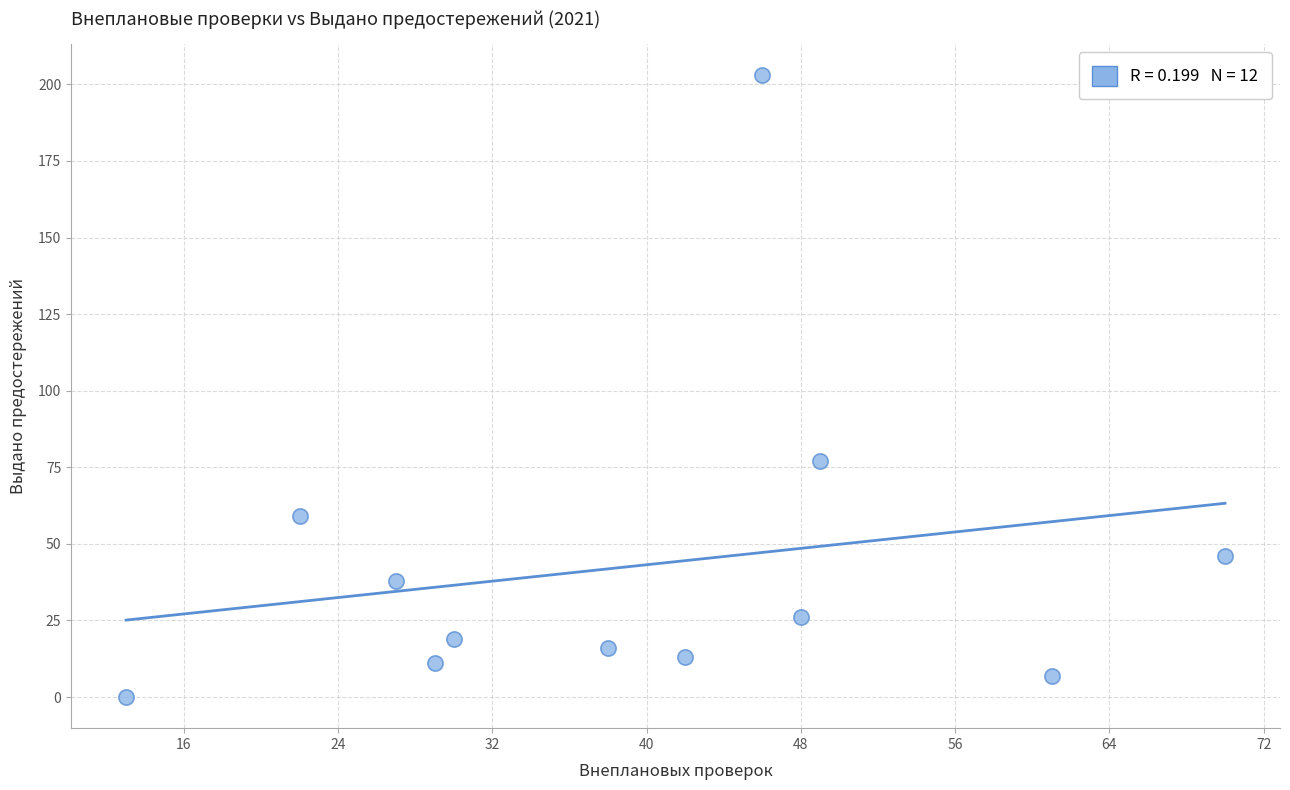

What is the average X value?

40